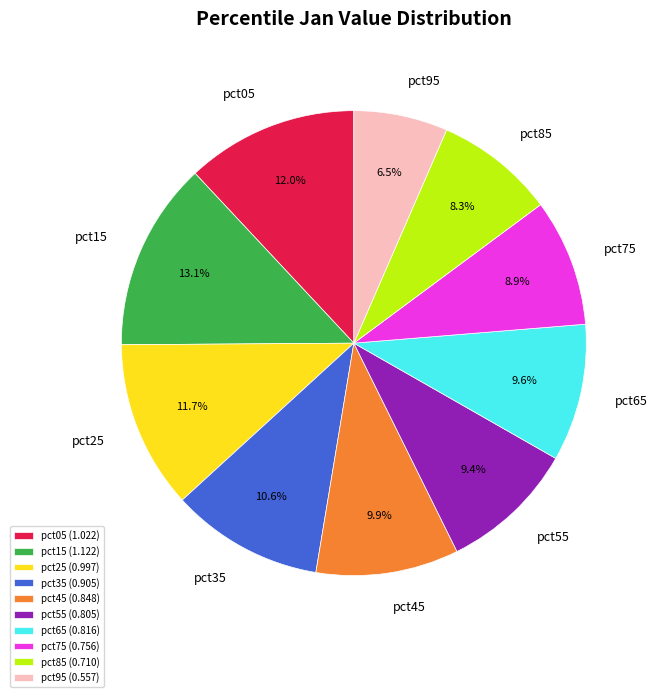

The pct55 slice represents 15% of the pie. True or false?

False